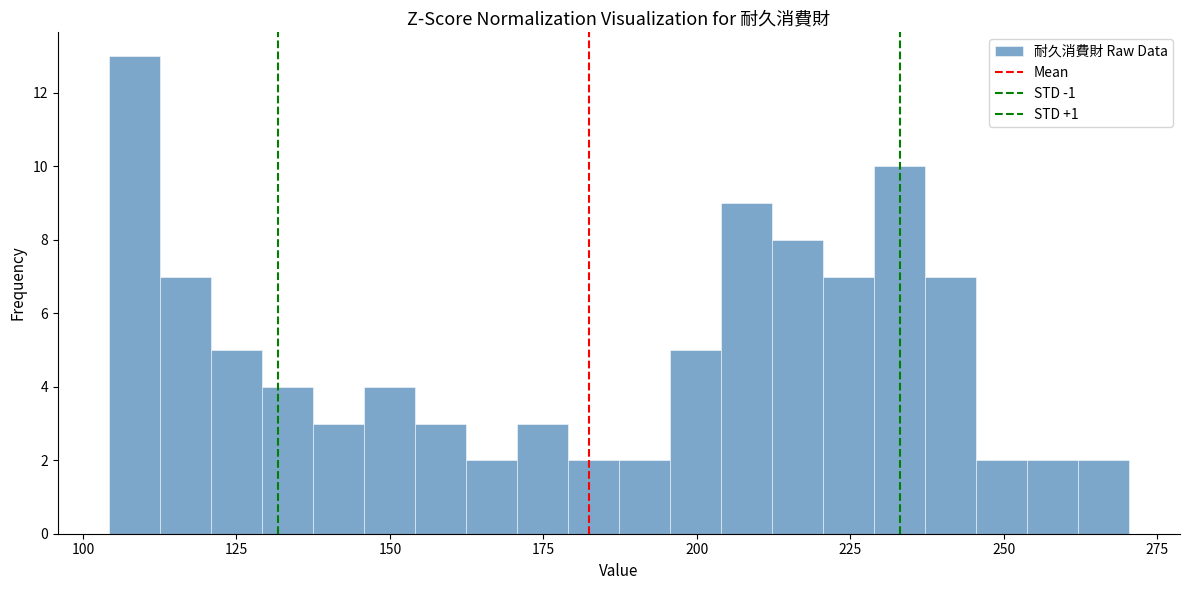

Around what value on the x-axis is the tallest bar? Give the approximate position of its centre, as read against the axis.

110